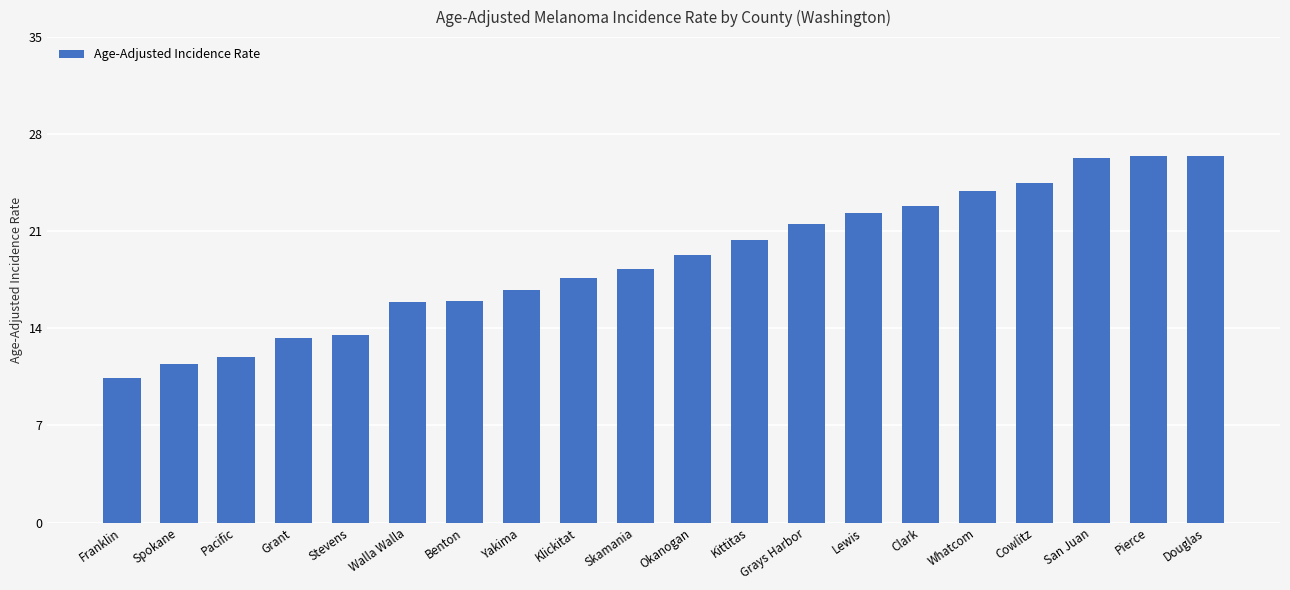

What is the ratio of the value at Skamania to the value at Yakima?

1.1